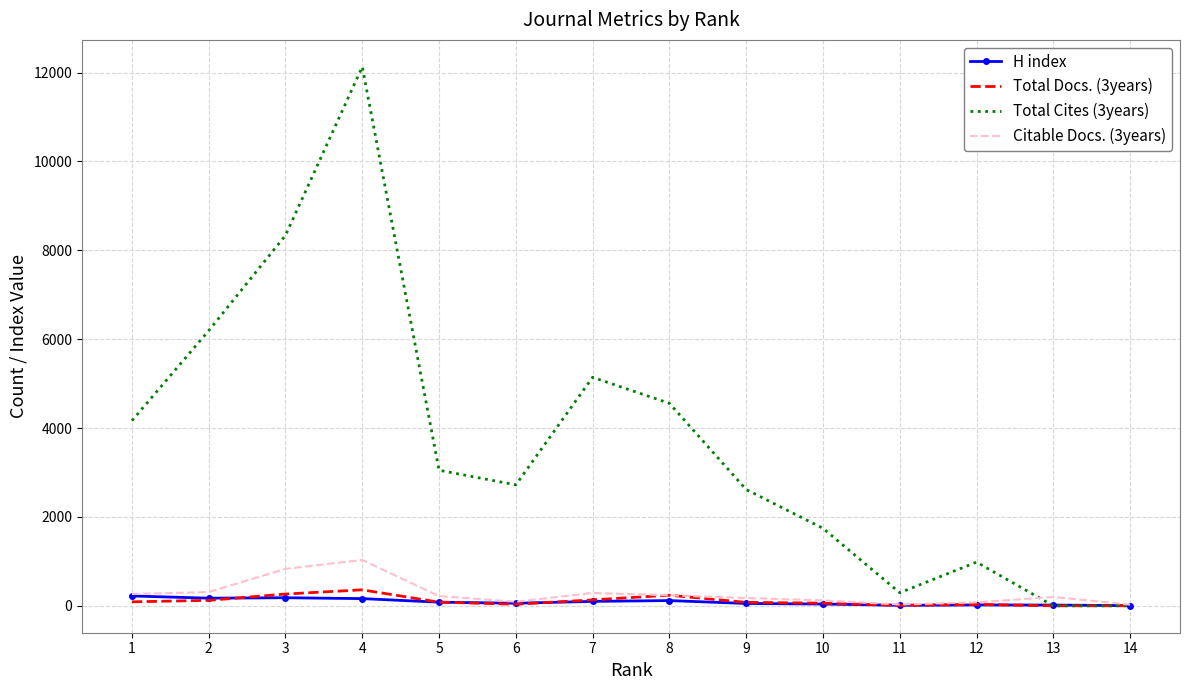

Which series changed the most between 2 and 3?

Total Cites (3years)